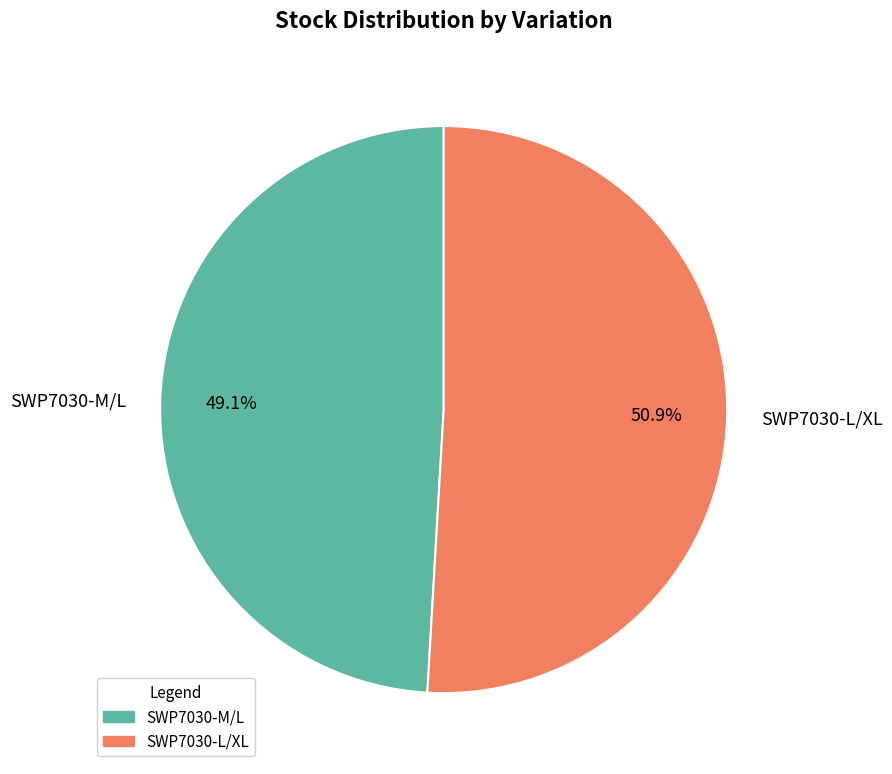

How many slices are in this pie chart?

2